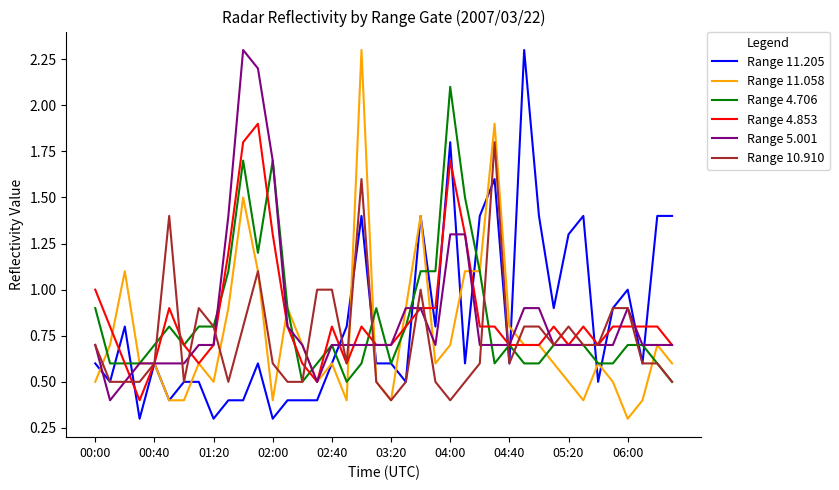

What is the difference between the second highest and second lowest values in the Range 11.205 series?

1.5